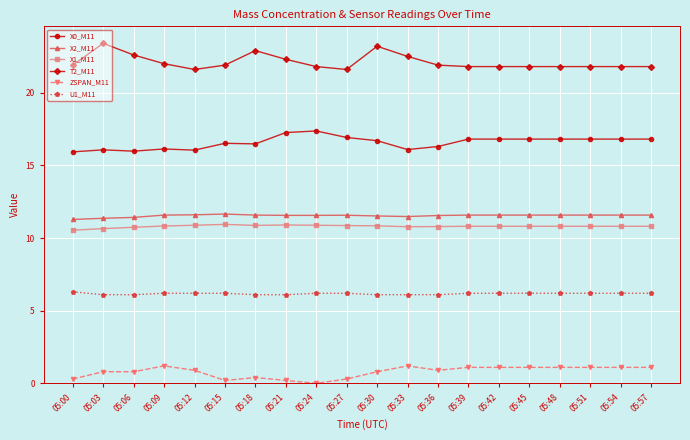

At which category does the chart reach its peak across all series?

05:03